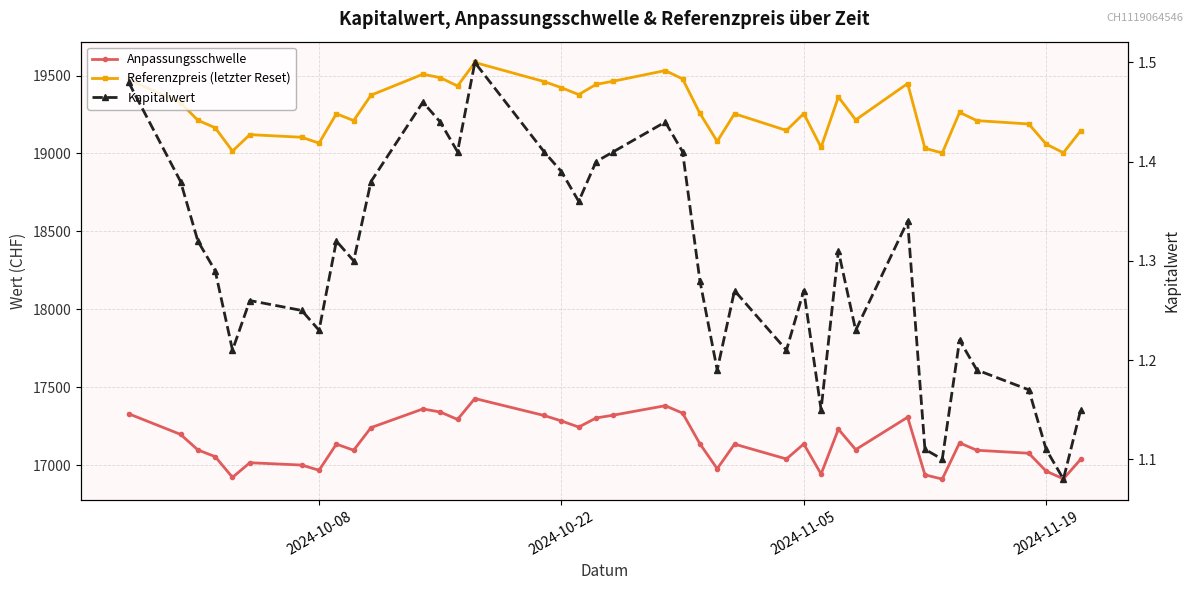

What is the difference between the highest and lowest values at 2024-10-22?

19420.5